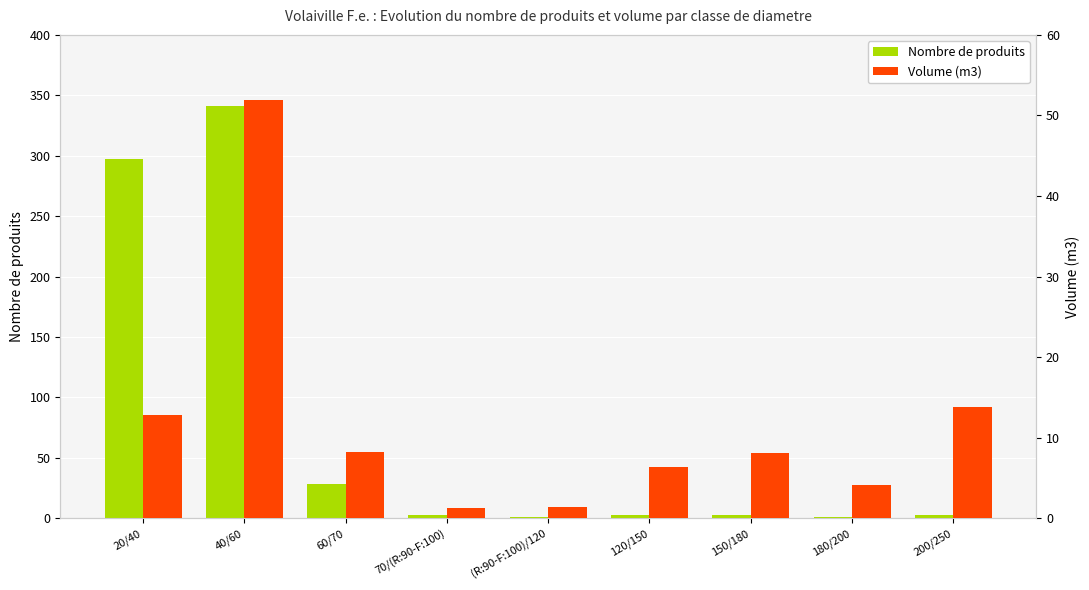

Is it true that Nombre de produits equals 202.5 at 20/40?

False